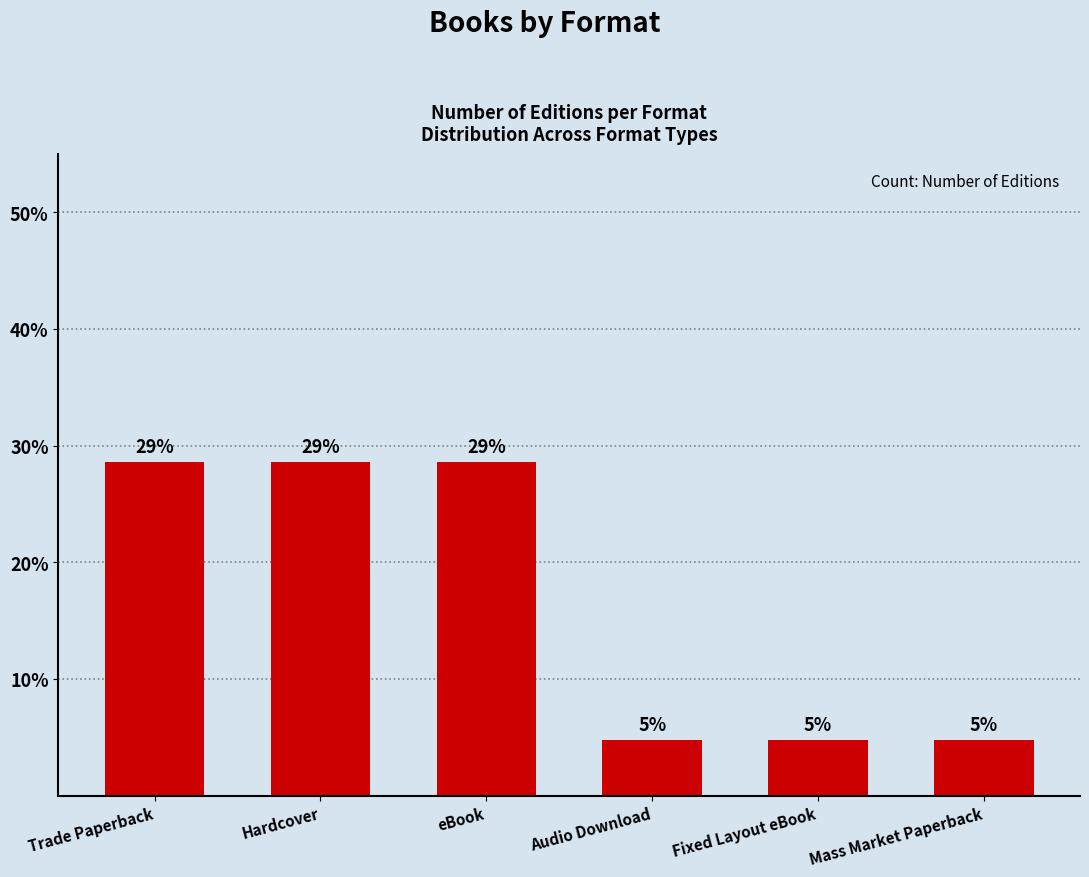

How many bars are there in total?

6